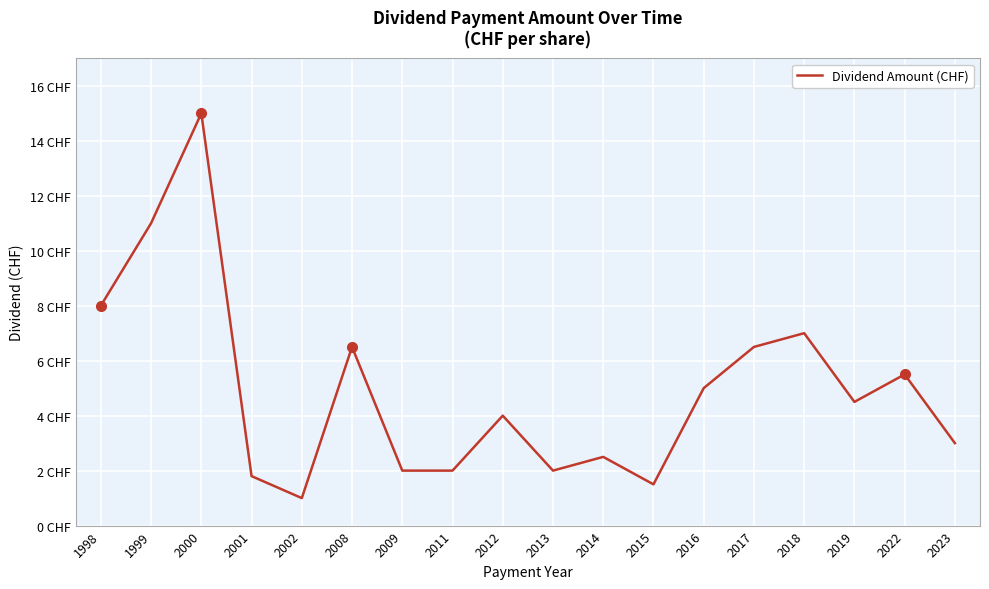

What is the value of the 7th point from the left?

2.0